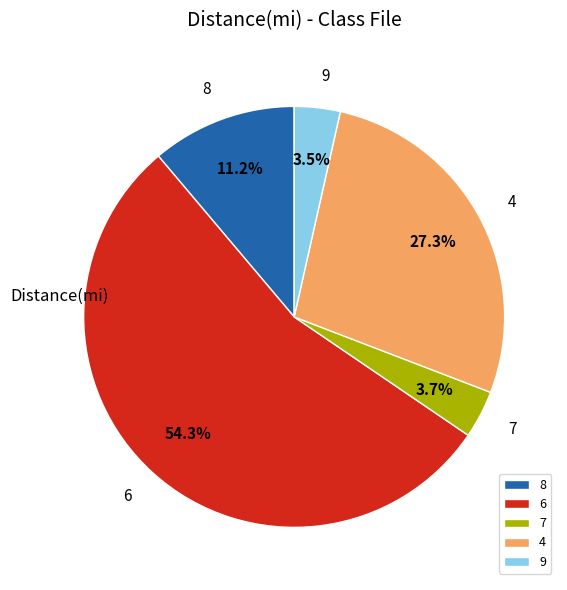

What is the ratio of the value at 9 to the value at 8?

0.3